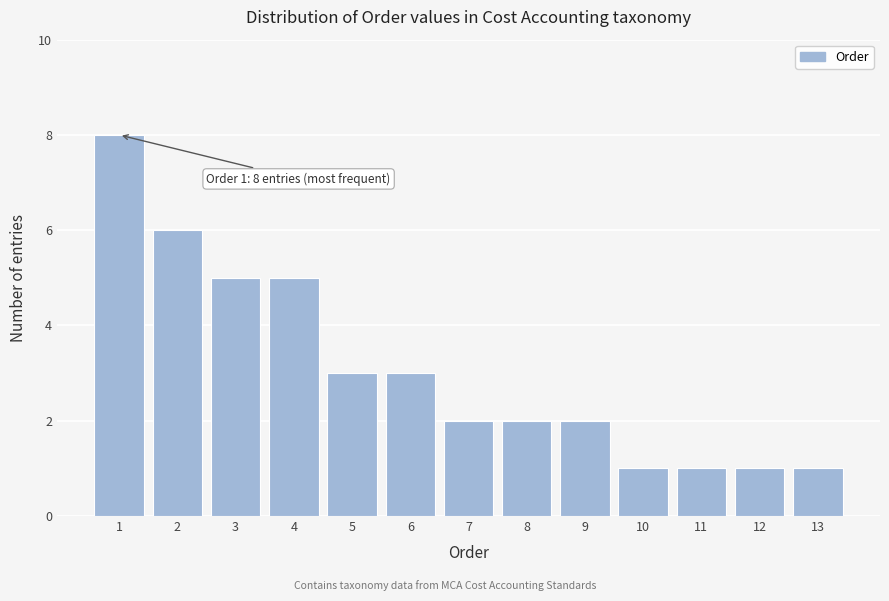

Over which range of the x-axis is the bar tallest?

0.5 to 1.5